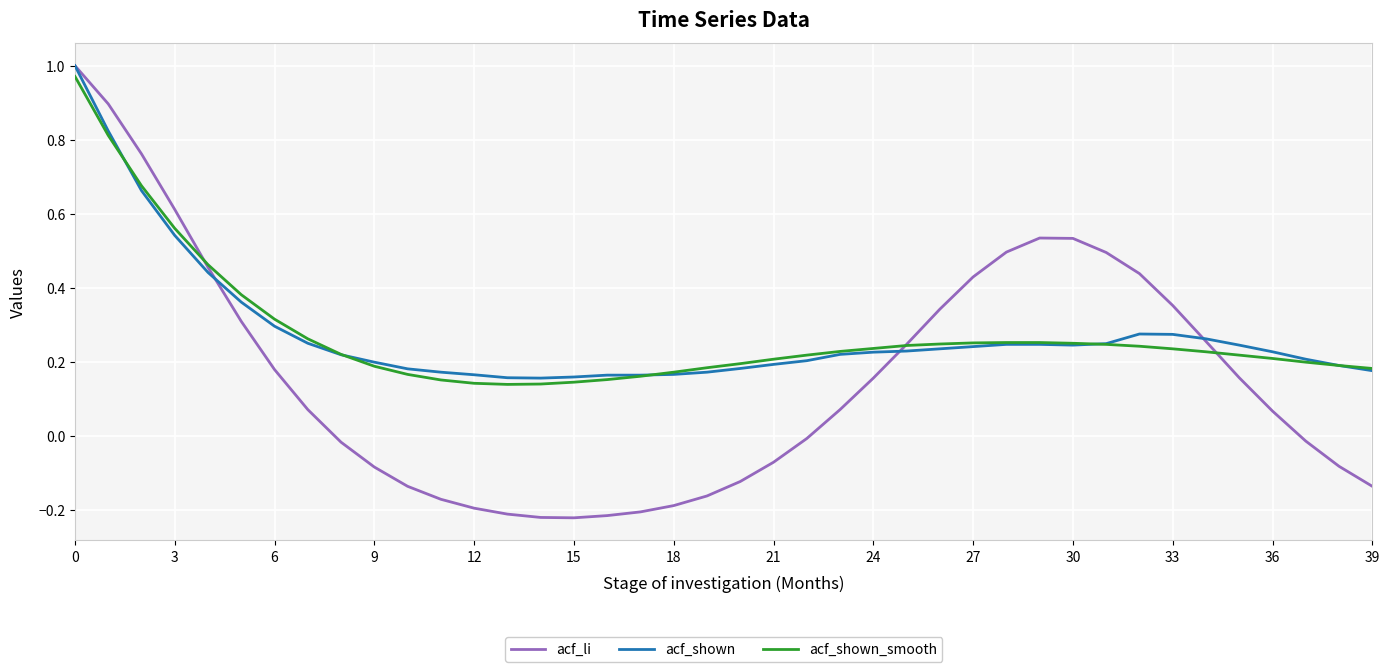

Which series has the widest spread of values?

acf_li